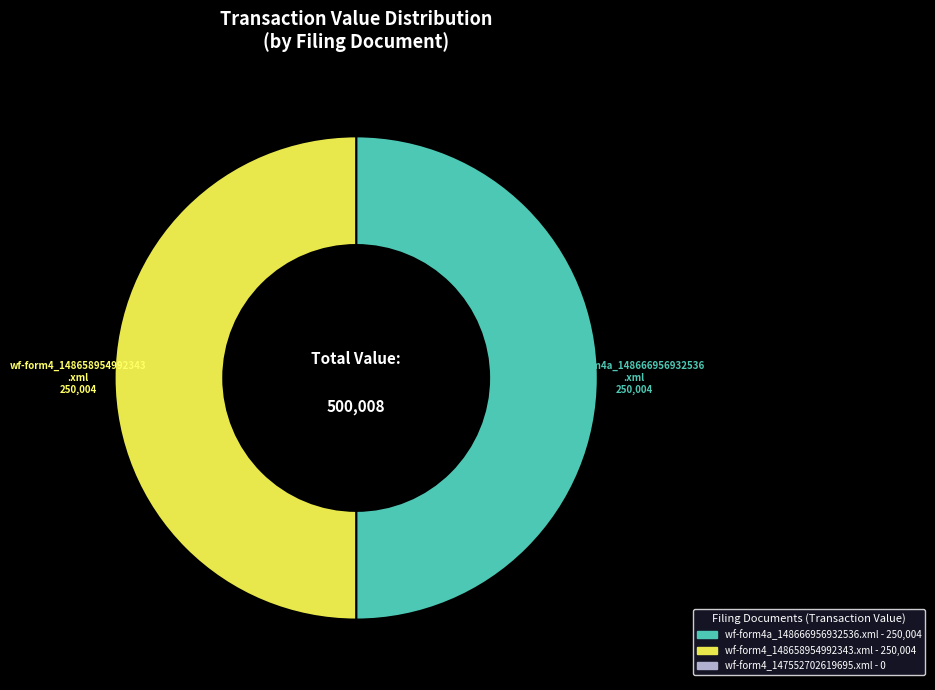

To the nearest percent, what is the average slice percentage?

33%